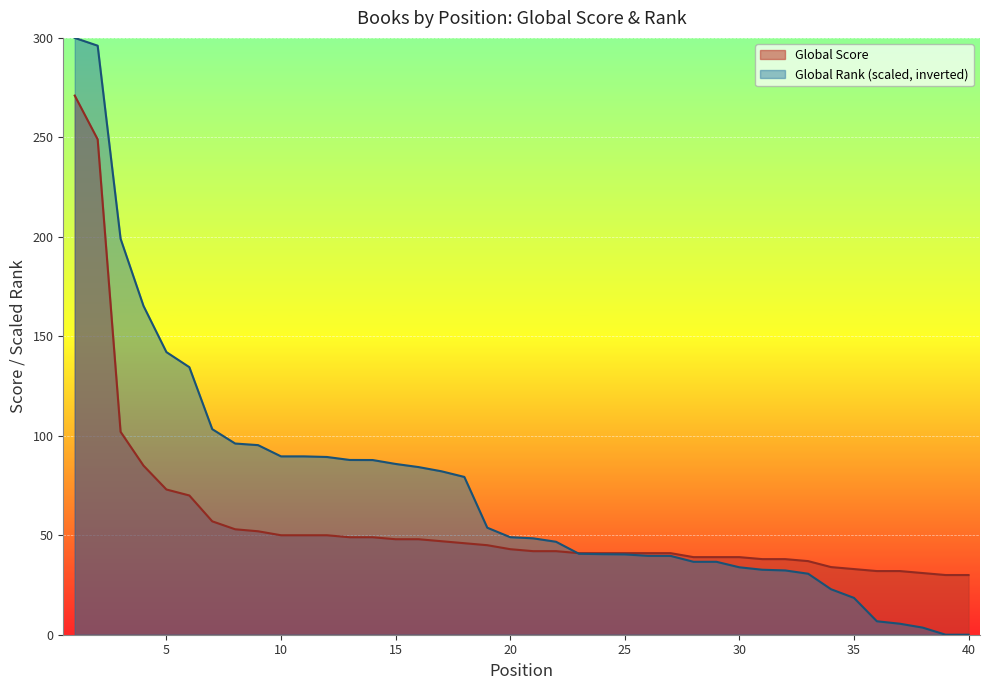

Reading left to right, transcribe all the data shown in this chart.

Global Score: 271.0	249.0	102.0	85.0	73.0	70.0	57.0	53.0	52.0	50.0	50.0	50.0	49.0	49.0	48.0	48.0	47.0	46.0	45.0	43.0	42.0	42.0	41.0	41.0	41.0	41.0	41.0	39.0	39.0	39.0	38.0	38.0	37.0	34.0	33.0	32.0	32.0	31.0	30.0	30.0
Global Rank (scaled): 300.0	296.1	199.1	165.3	142.1	134.5	103.3	96.1	95.3	89.7	89.7	89.3	87.8	87.8	85.8	84.3	82.2	79.3	53.8	49.0	48.5	46.7	40.7	40.5	40.4	39.7	39.6	36.7	36.7	33.9	32.7	32.3	30.7	22.9	18.5	6.8	5.5	3.6	0.0	0.0